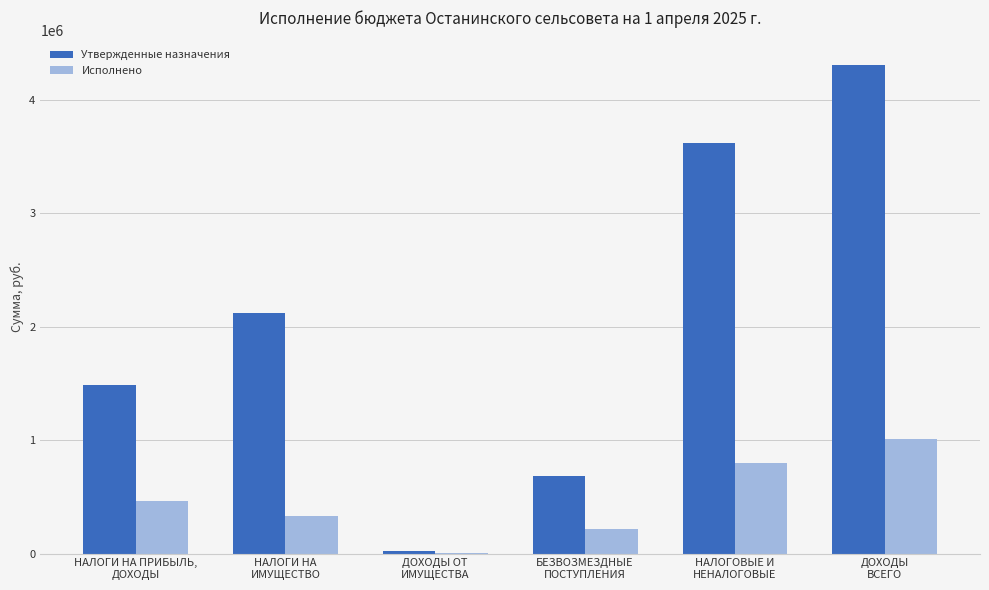

Which category has the highest value in the Исполнено series?

ДОХОДЫ
ВСЕГО